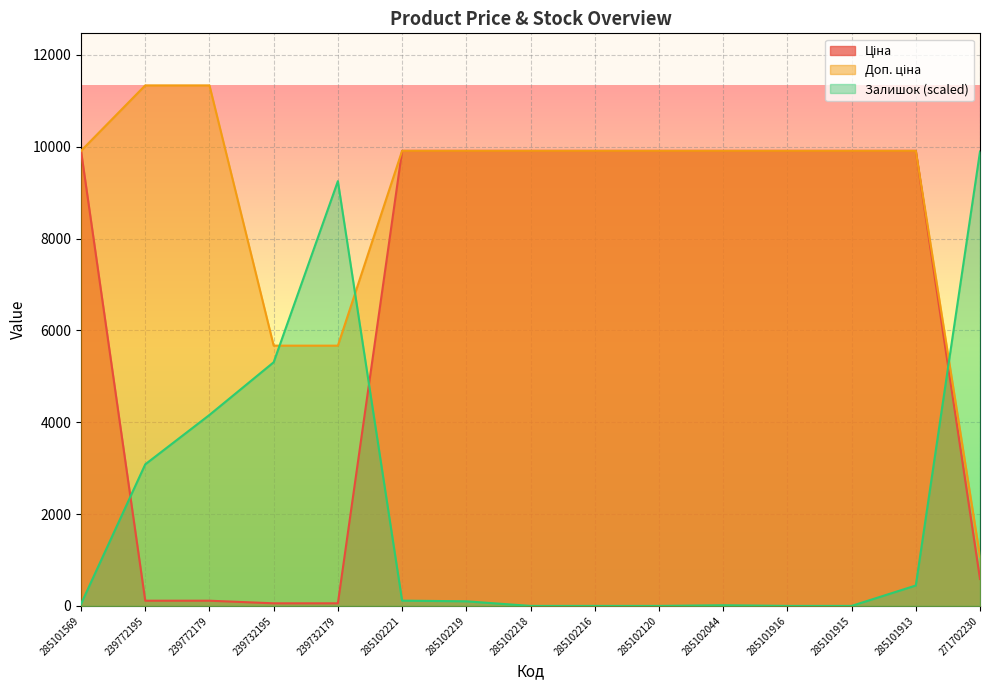

The value of Ціна at 285101913 is 2883.0. True or false?

False